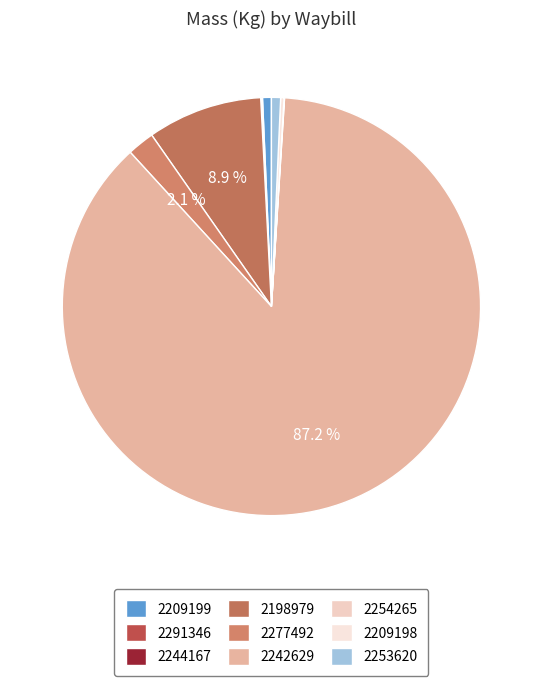

Is it true that 2253620 is 1% of the pie?

True